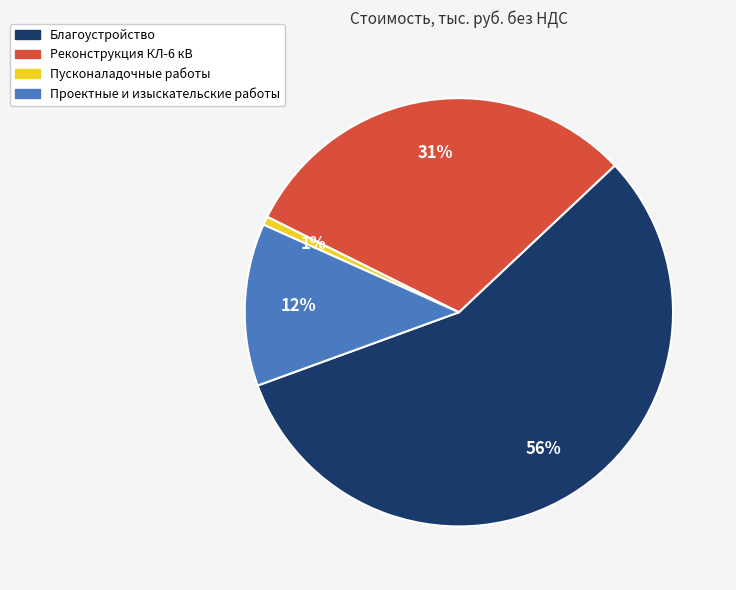

Which slice is the largest?

Благоустройство